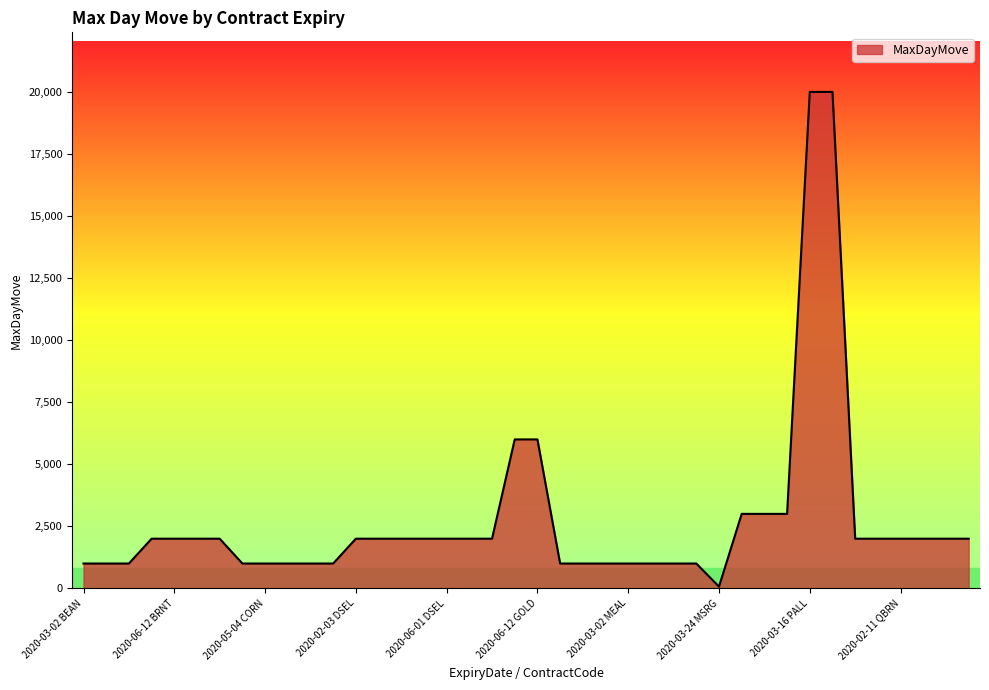

What is the sum of all values?

110070